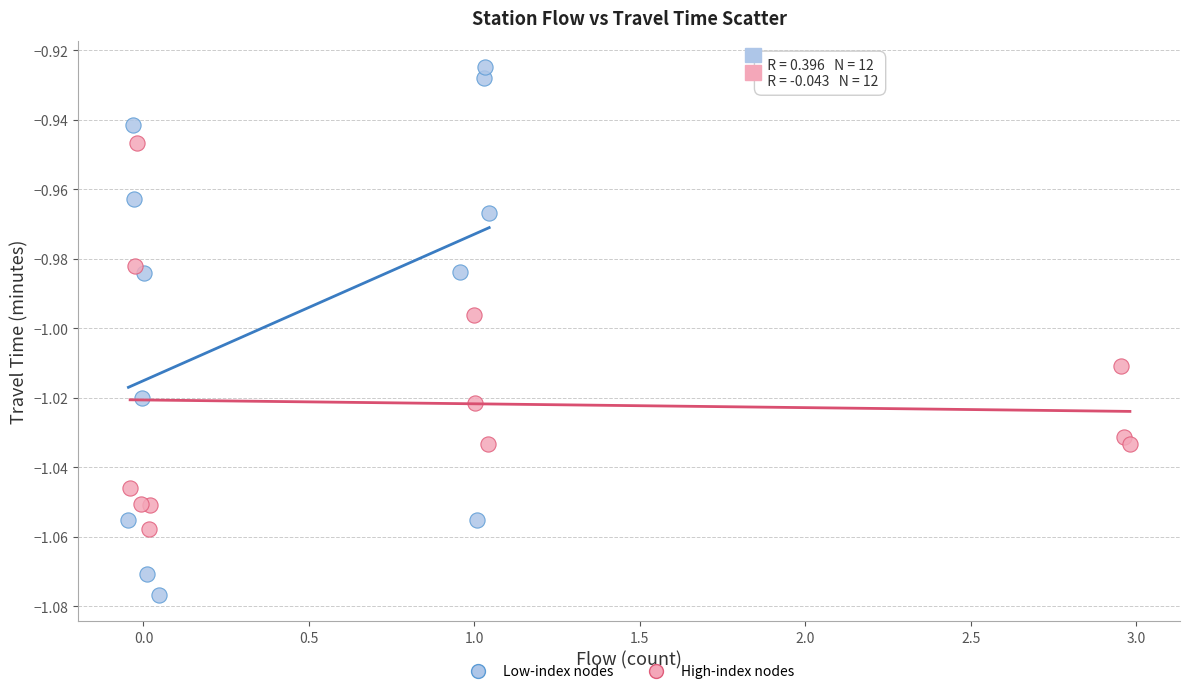

Which series contains the highest Y value?

Low-index nodes